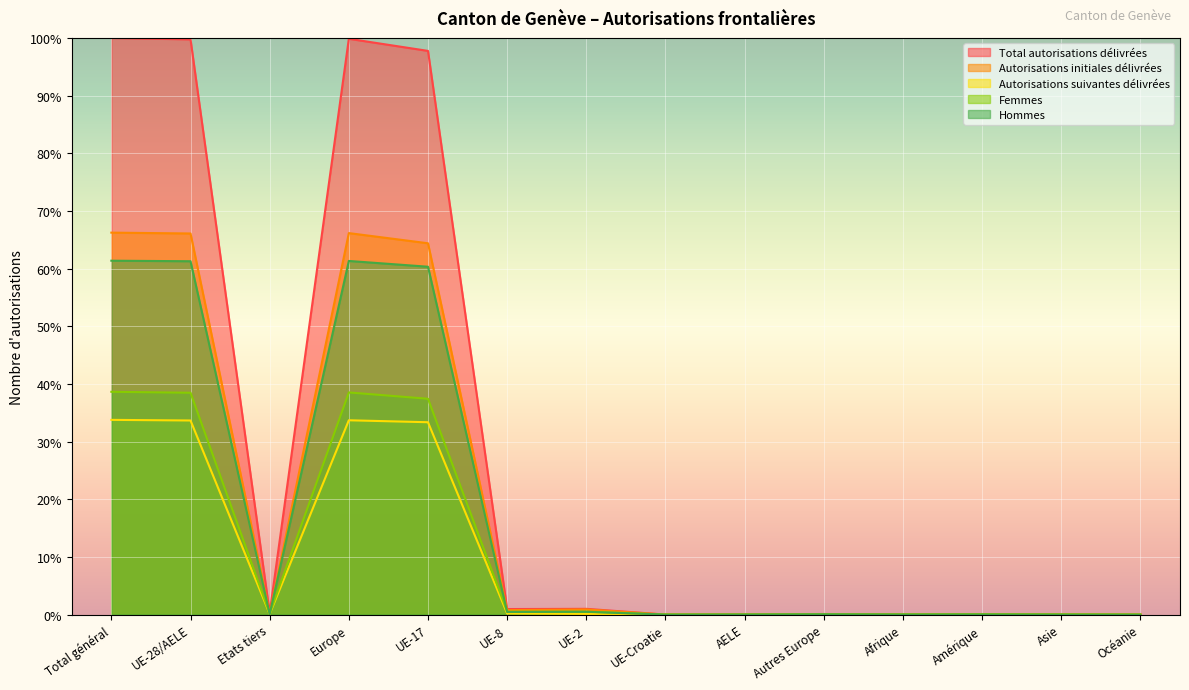

How many distinct data groups are displayed?

5